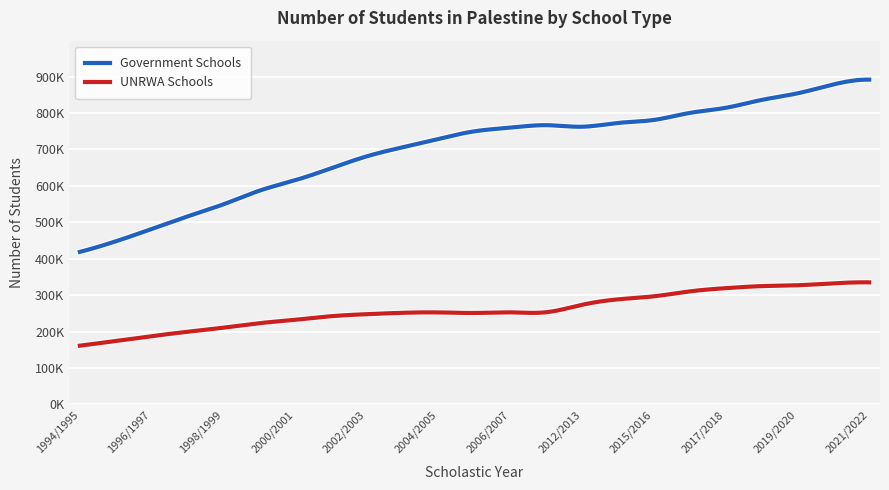

Does the chart display data point markers on the line(s)?

No